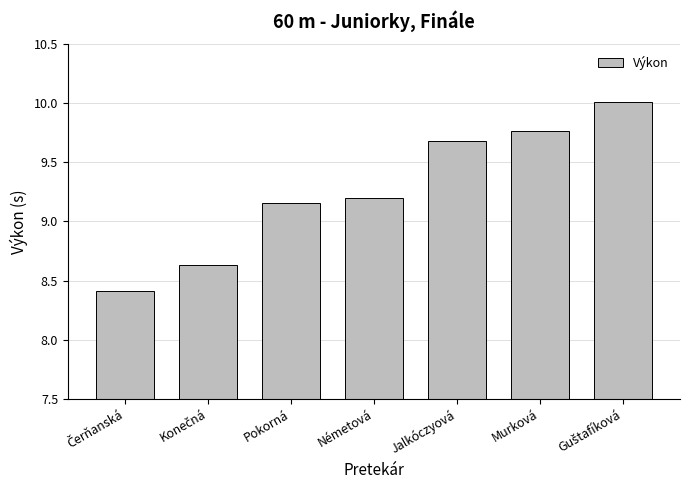

What is the label of the 2nd bar from the right?

Murková